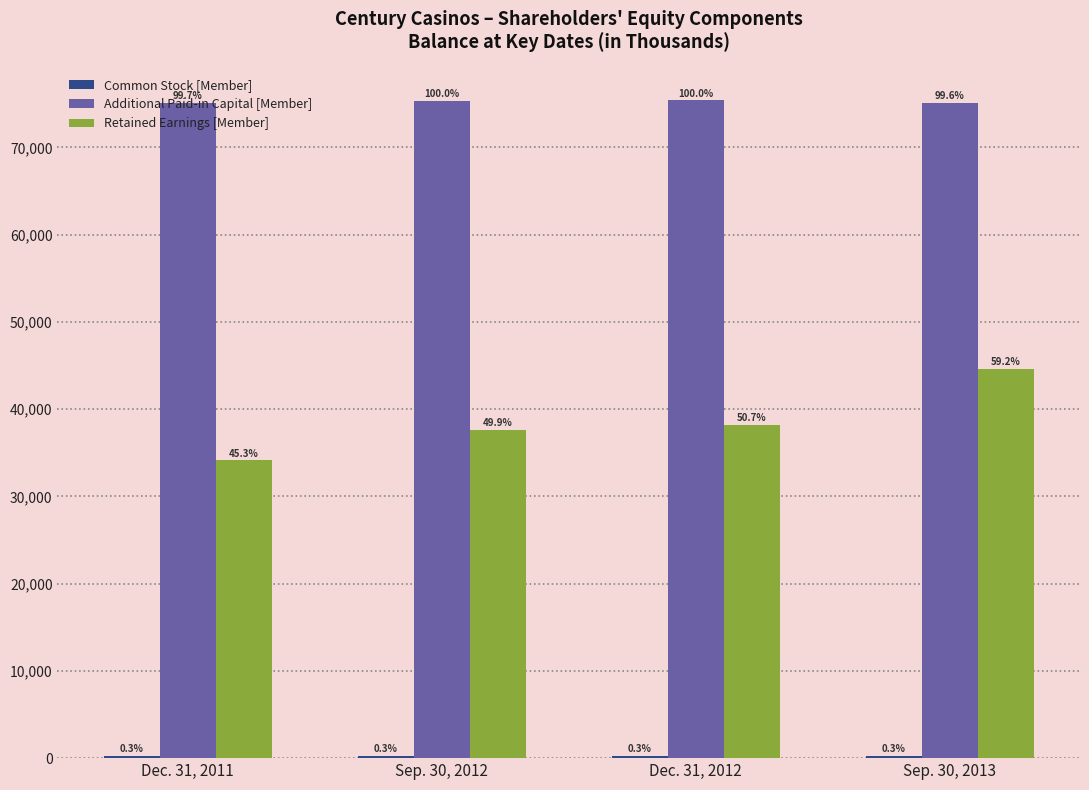

Reading left to right, what are all the values shown in this chart?

Common Stock [Member]: 240	242	243	244
Additional Paid-in Capital [Member]: 75144	75382	75388	75116
Retained Earnings [Member]: 34147	37614	38238	44630